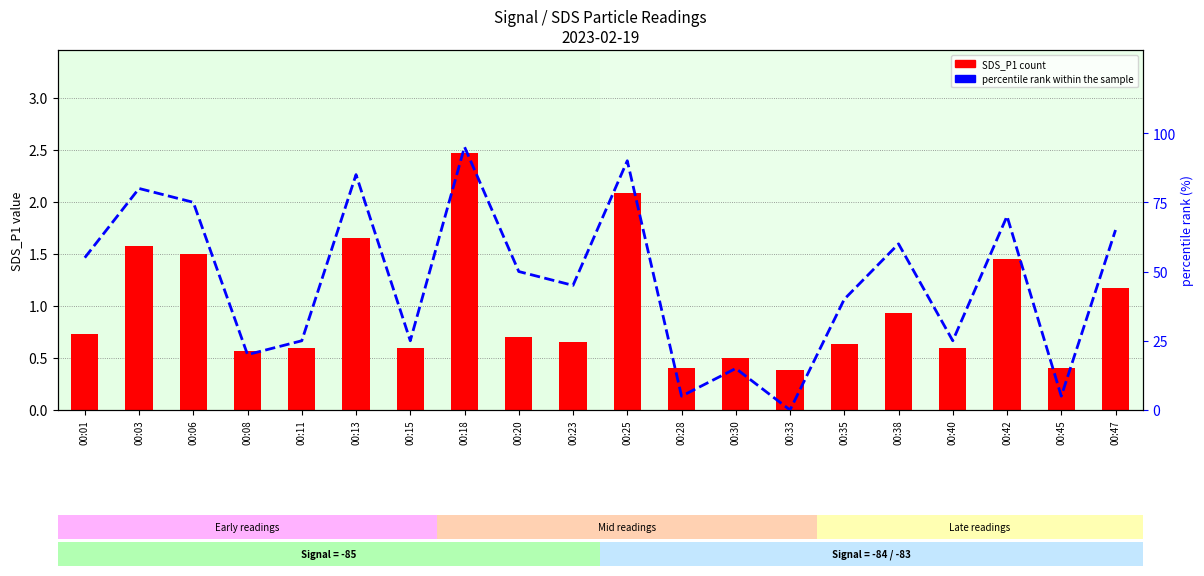

Where is SDS_P1 nearest to the value 1?

00:38